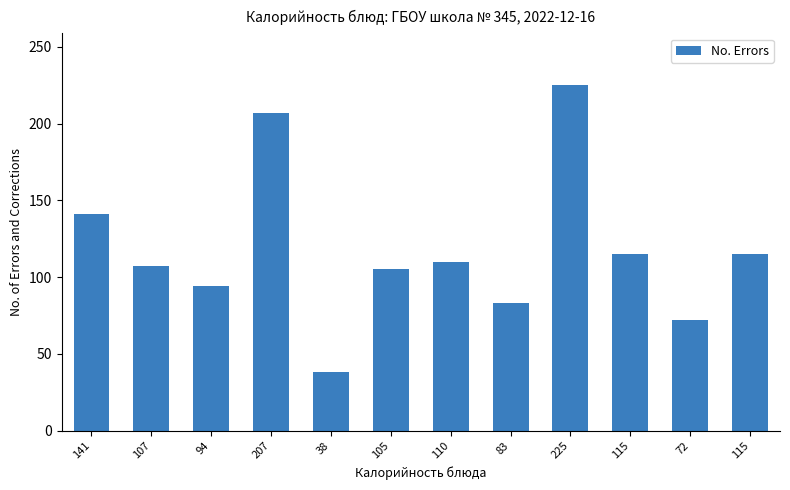

How many data points does each series have?

12